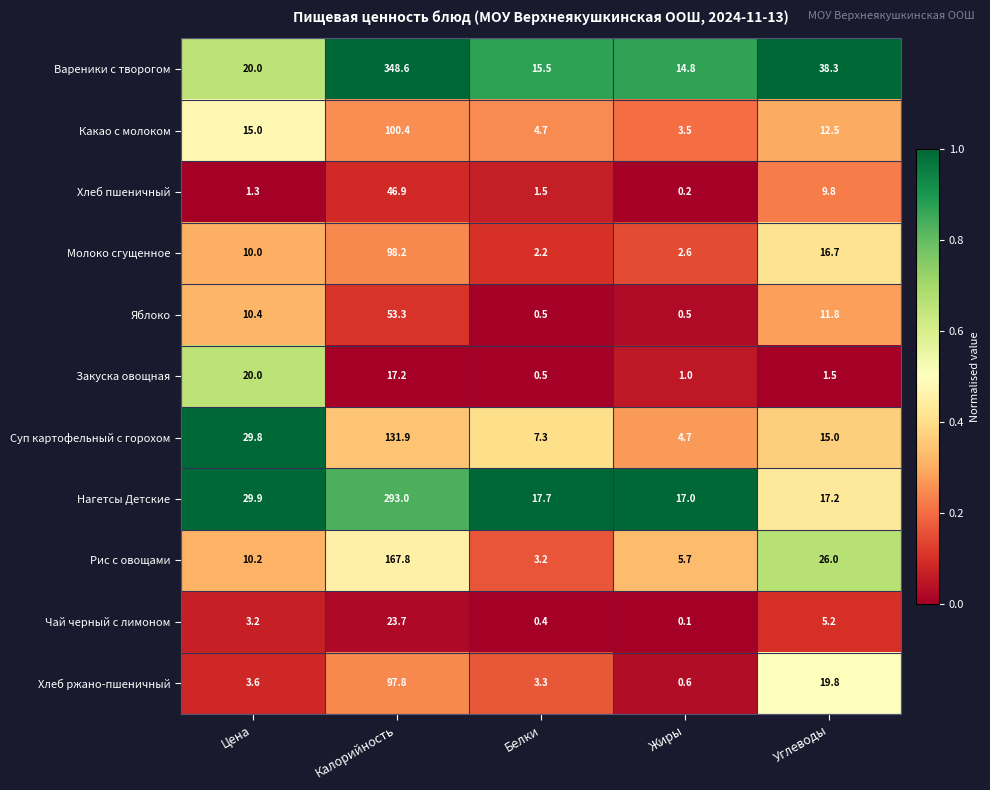

Which category has the highest value in the Суп картофельный с горохом series?

Калорийность